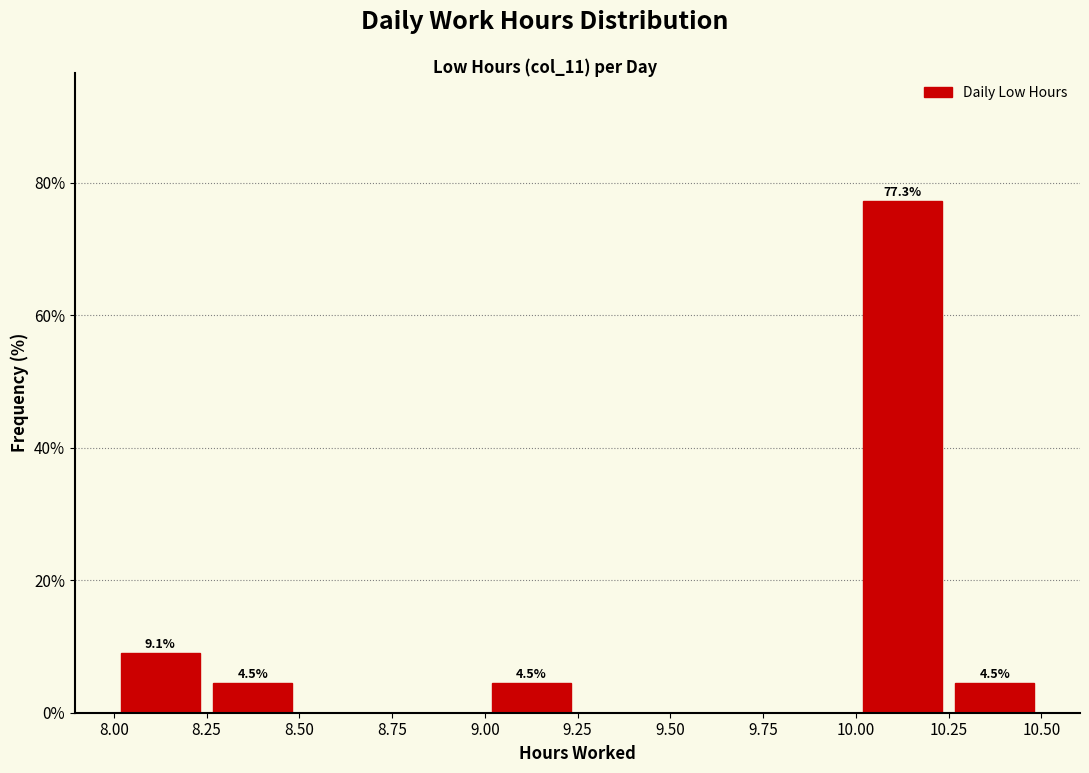

Over which range of the x-axis is the bar tallest?

10.00 to 10.25